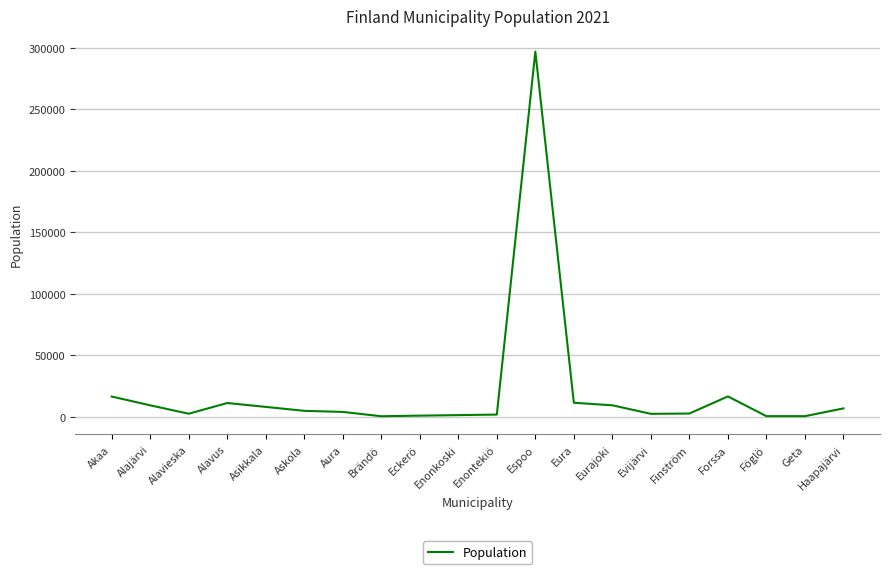

At which category does the chart reach its peak across all series?

Espoo